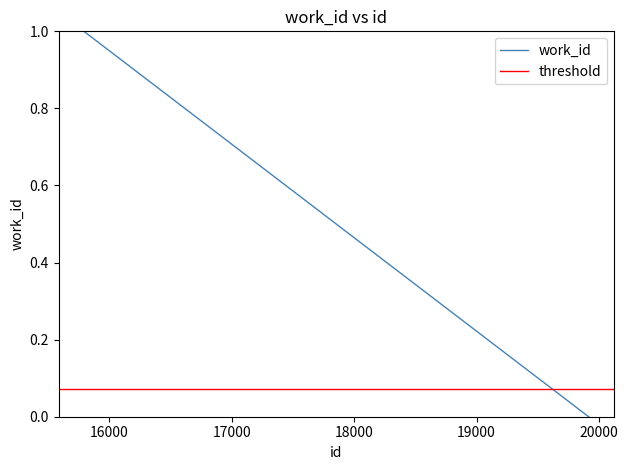

Does the chart have visible grid lines?

No